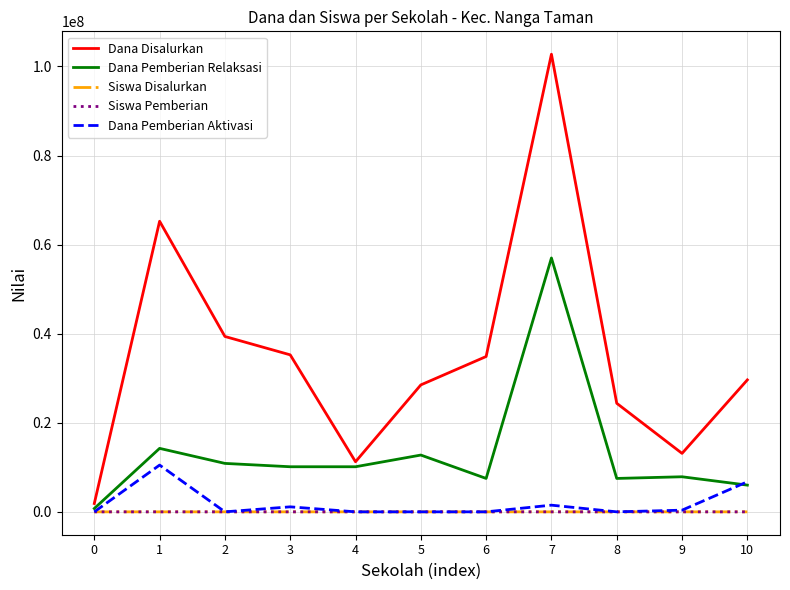

What are all the series names shown in the legend?

Dana Disalurkan, Dana Pemberian Relaksasi, Siswa Disalurkan, Siswa Pemberian, Dana Pemberian Aktivasi